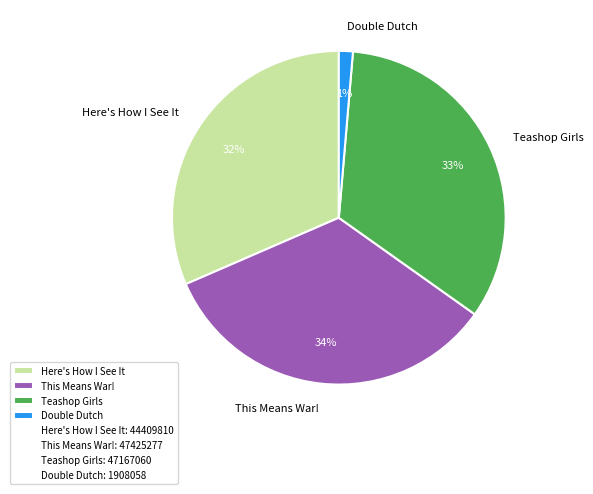

What is the ratio of the value at Teashop Girls to the value at This Means War!?

1.0